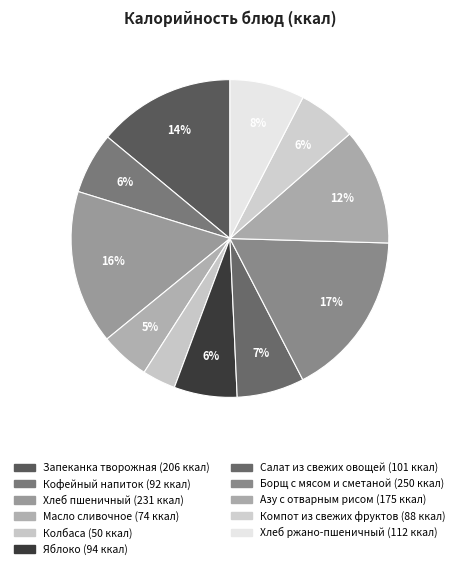

Count the number of slices in the pie.

11